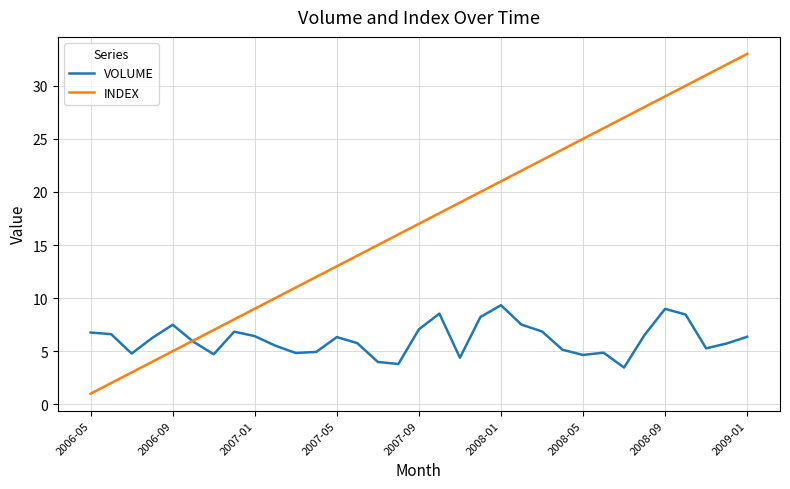

Rank the series by their average value, from lowest to highest.

VOLUME, INDEX